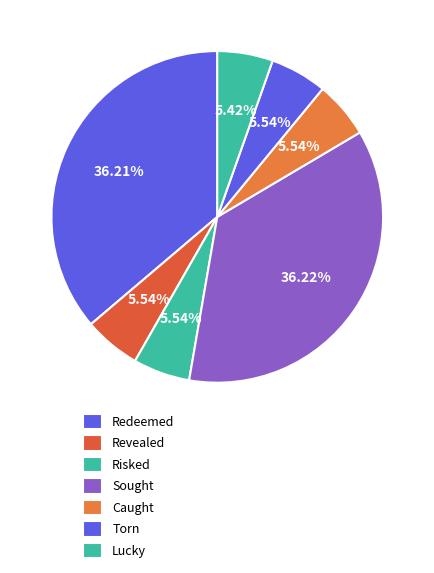

The Risked slice represents 1% of the pie. True or false?

False